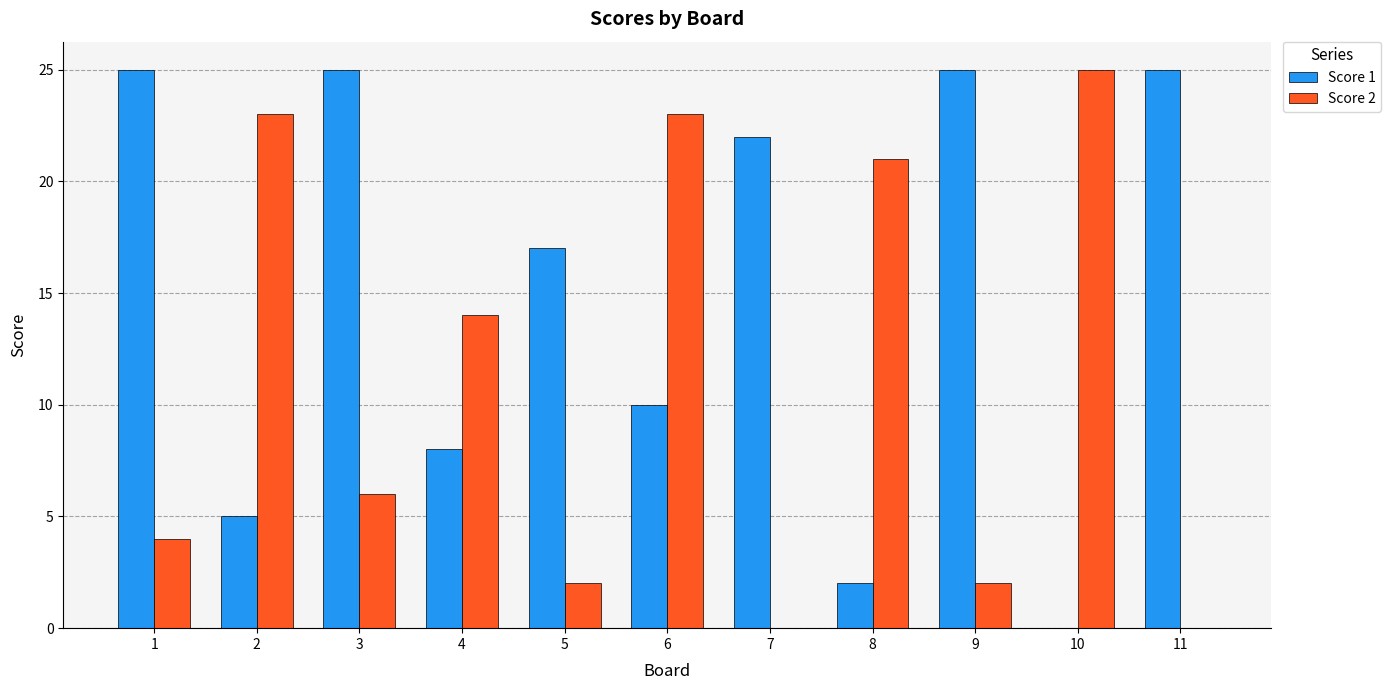

At which category is the sum across all series the highest?

6